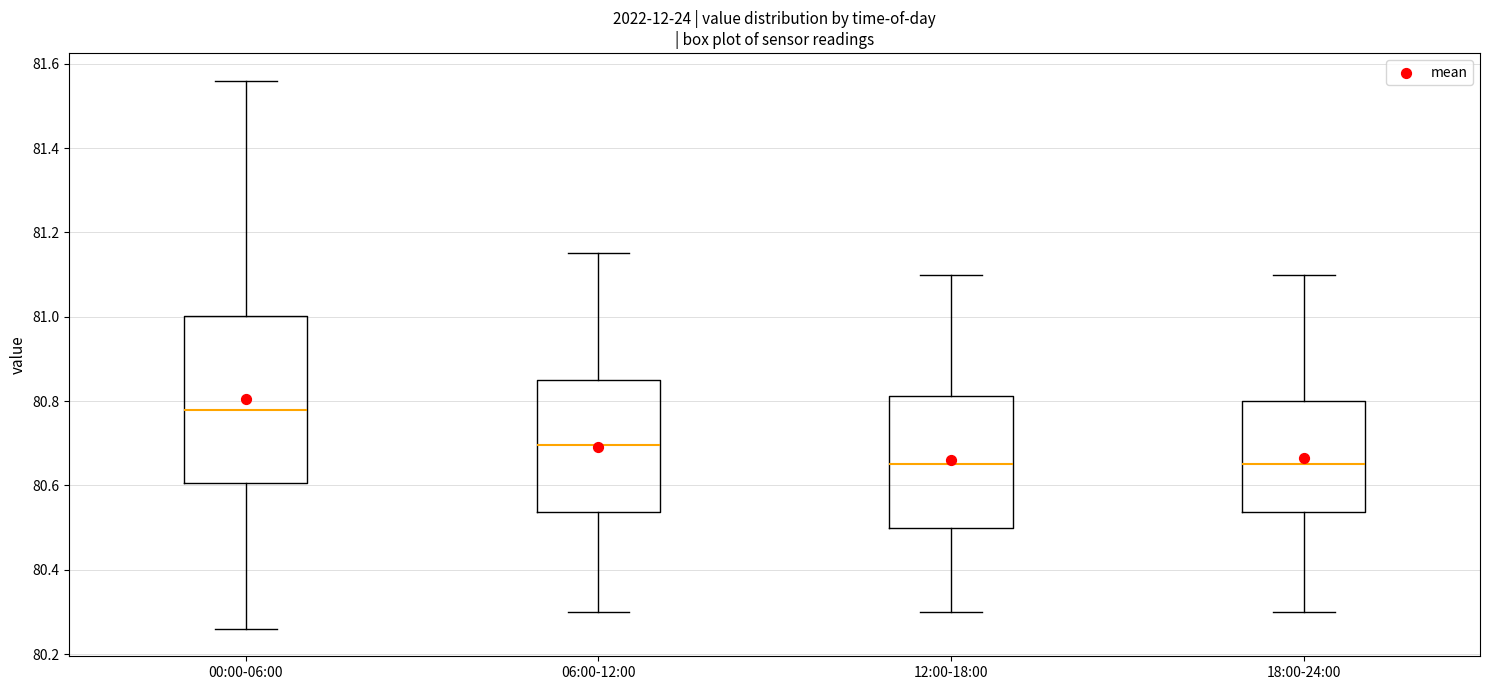

Which box's median line is the highest?

00:00-06:00